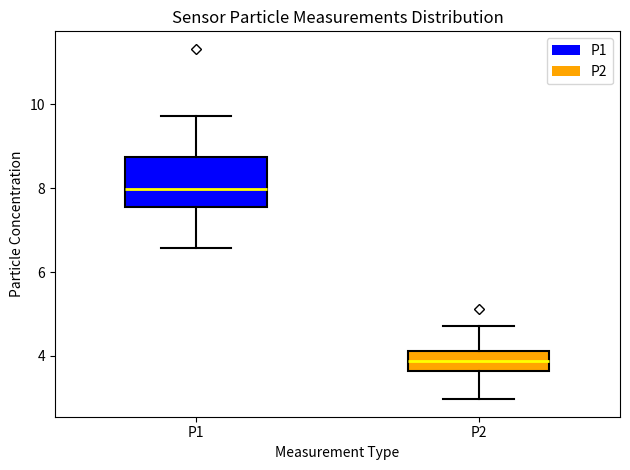

Where does the median line of the box for P2 sit on the y-axis? The values are not printed on the chart, so give them approximately, as read against the axis.

3.8